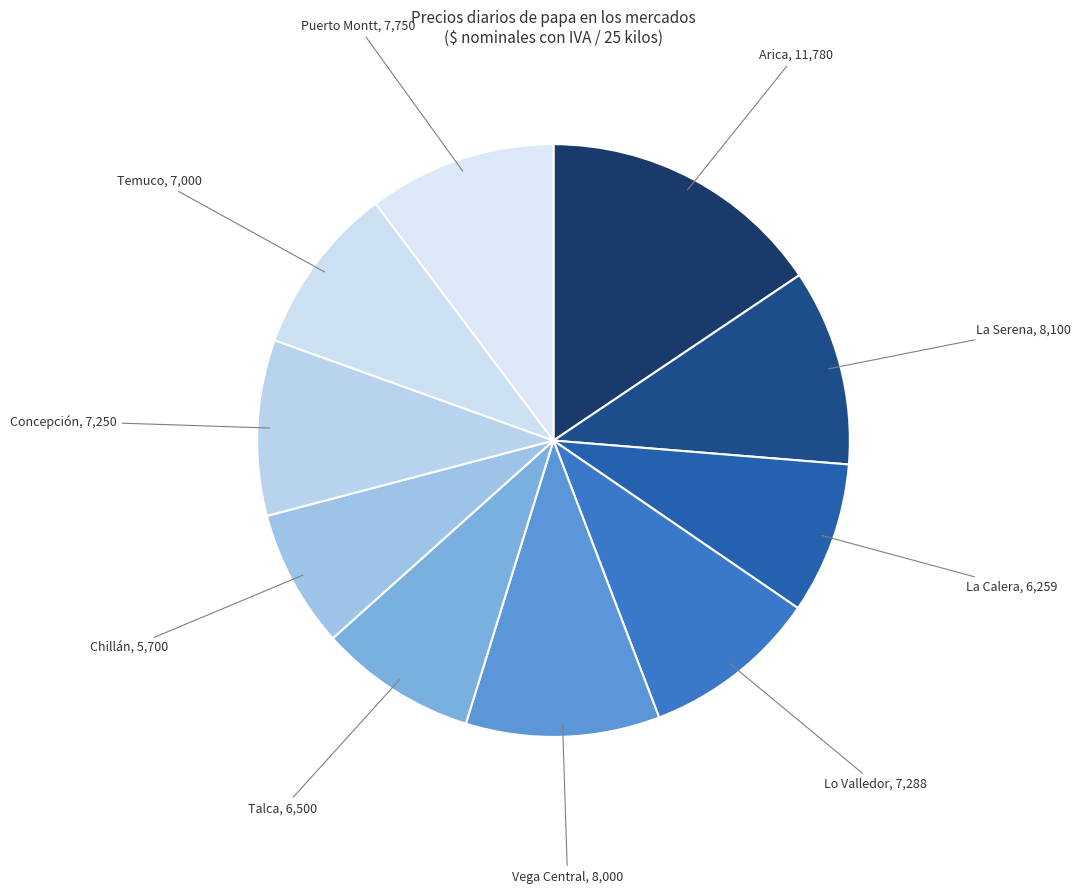

Is there a majority slice in this chart?

No